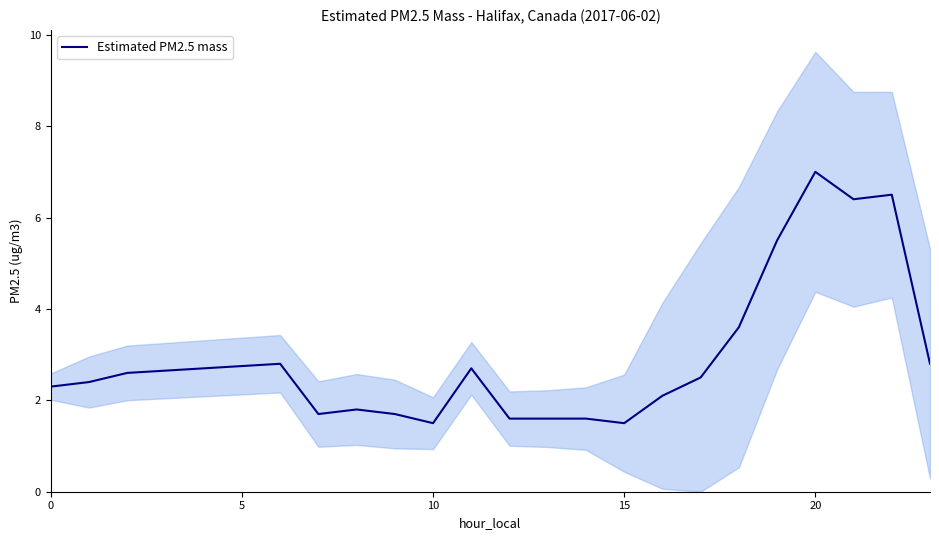

What is the lowest value of the Estimated PM2.5 mass series?

1.5